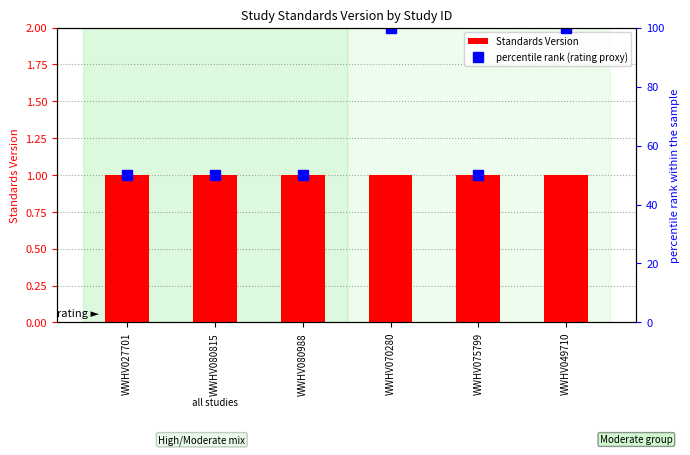

What is the label of the 3rd bar from the left?

WWHV080988